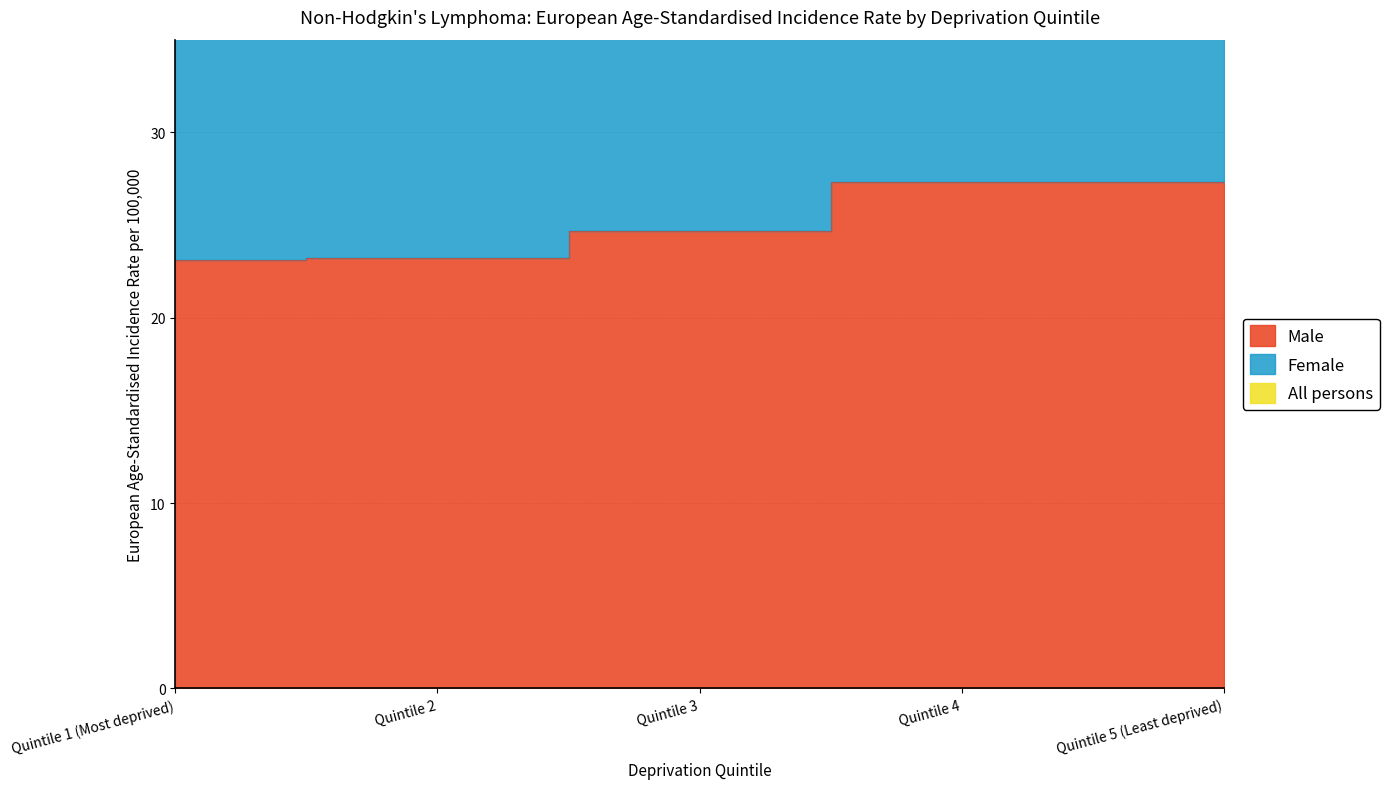

Reading right to left, what are all the values shown in this chart?

Male: Quintile 5 (Least deprived)=27.3	Quintile 4=27.3	Quintile 3=24.7	Quintile 2=23.2	Quintile 1 (Most deprived)=23.1
All persons: Quintile 5 (Least deprived)=65.7	Quintile 4=69.8	Quintile 3=63.2	Quintile 2=59.3	Quintile 1 (Most deprived)=56.5